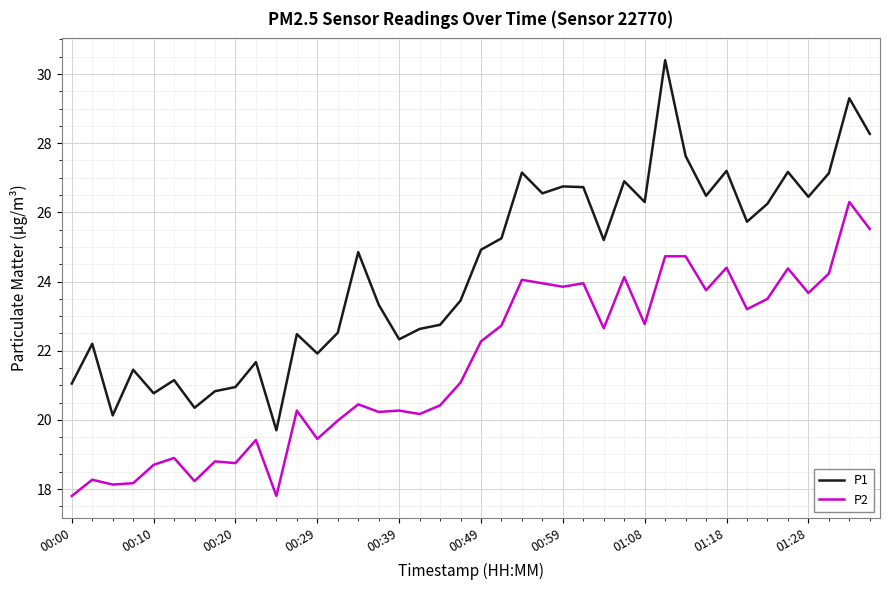

What is the highest value of the P1 series?

30.4